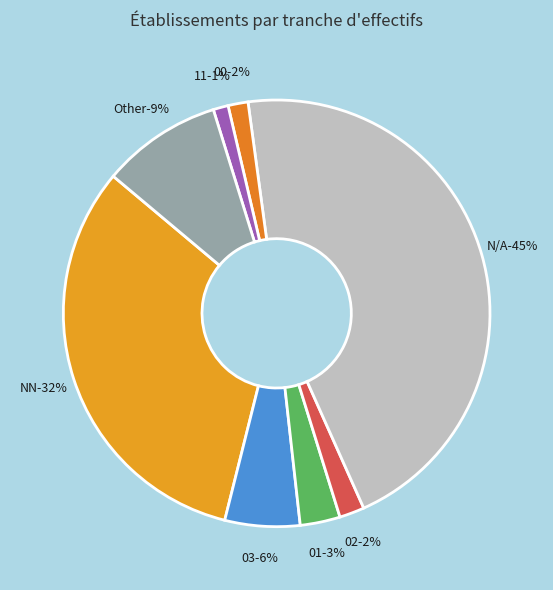

Count the number of slices in the pie.

8